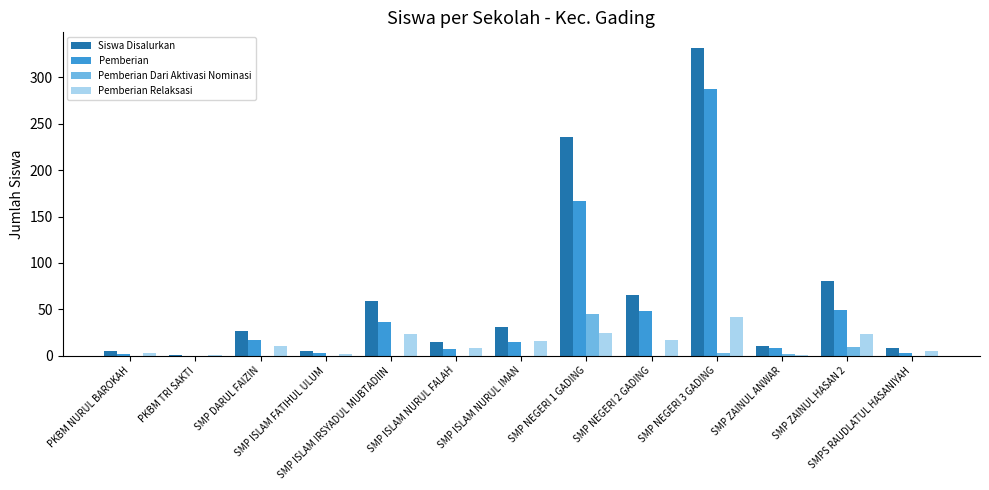

What is the maximum value shown in the chart?

332